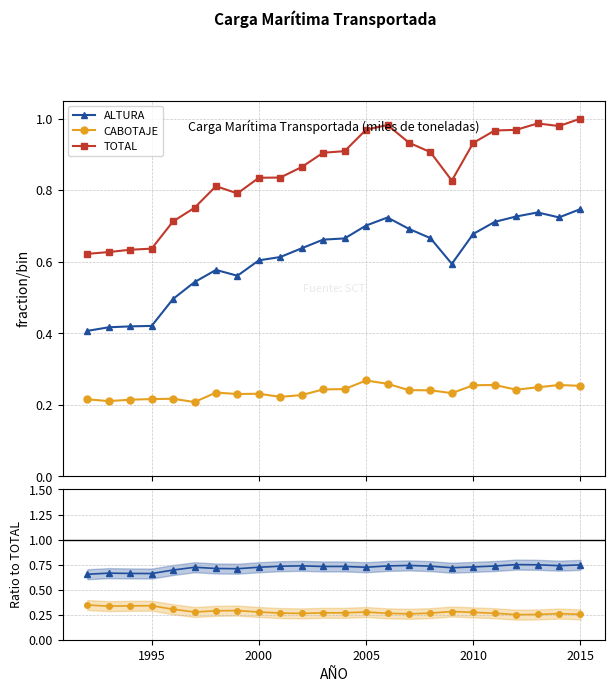

True or false: TOTAL has a value of 1.7 at 14.

False